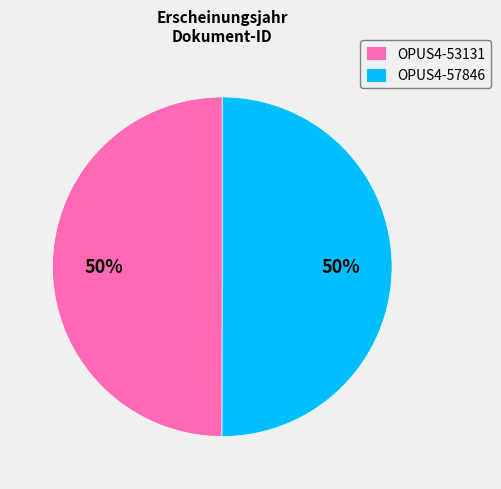

To the nearest percent, what percentage of the pie is OPUS4-57846?

50%